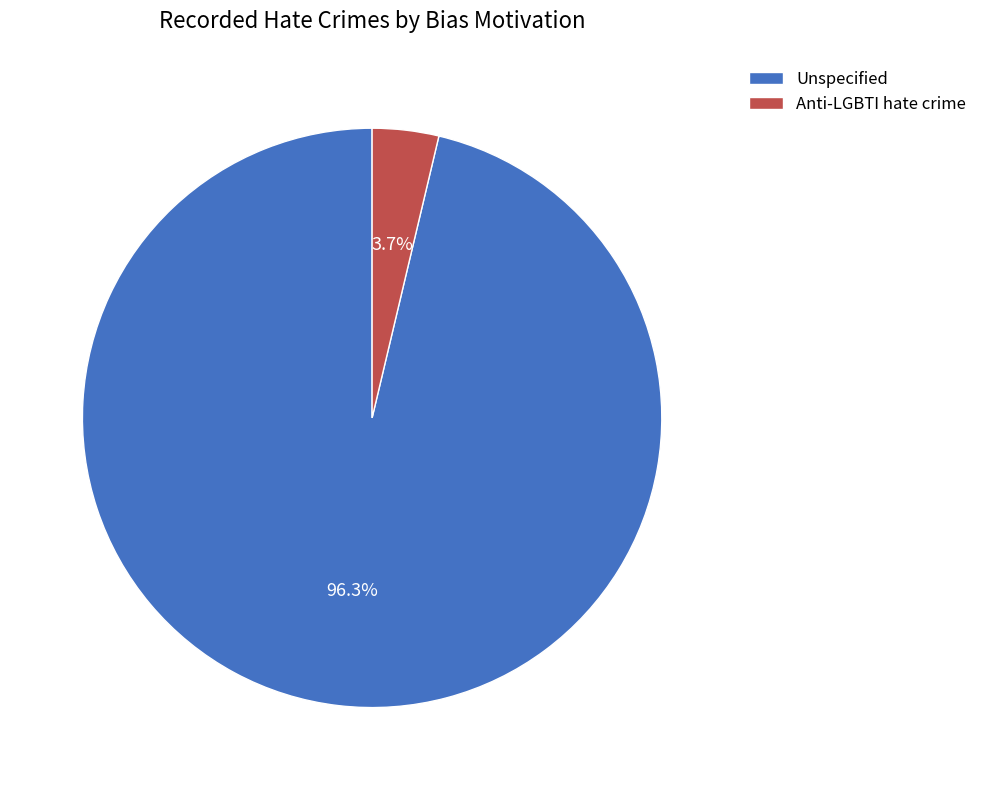

What percentage is the Anti-LGBTI hate crime slice, to the nearest percent?

4%